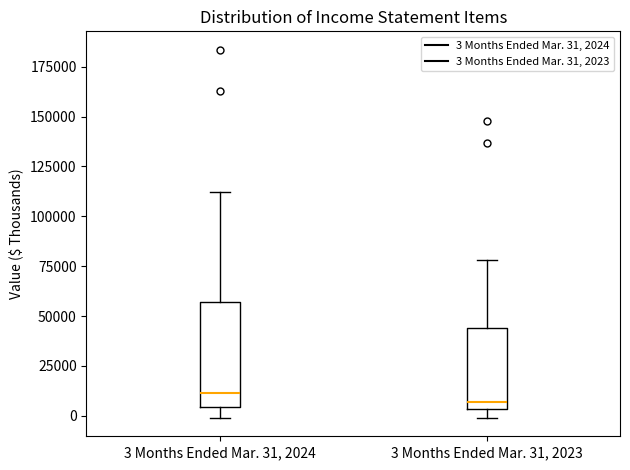

Reading left to right, transcribe this box plot: for each box, give where its median line is, the range the box spans, and where its two whiskers end, as read against the y-axis. The values are not printed on the chart, so give them approximately, as read against the axis.

3 Months Ended Mar. 31, 2024: median 10000, box 5000 to 55000, whiskers 0 to 110000
3 Months Ended Mar. 31, 2023: median 5000 (just above the box's lower edge), box 5000 to 45000, whiskers 0 to 80000